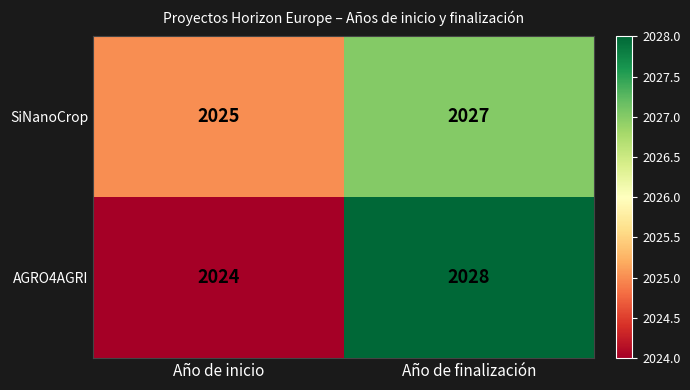

Which series changed the most between Año de inicio and Año de finalización?

AGRO4AGRI